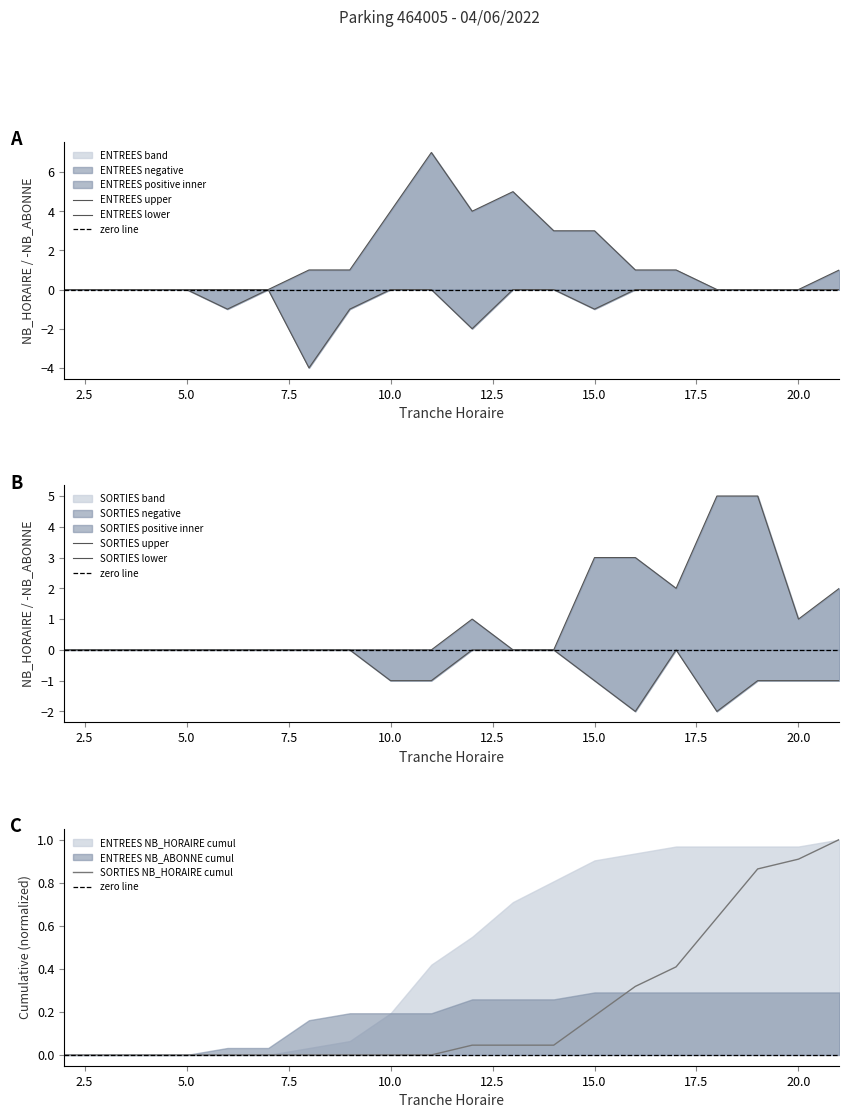

What is the value of the ENTREES_NB_HORAIRE point at the 9th from the left?

4